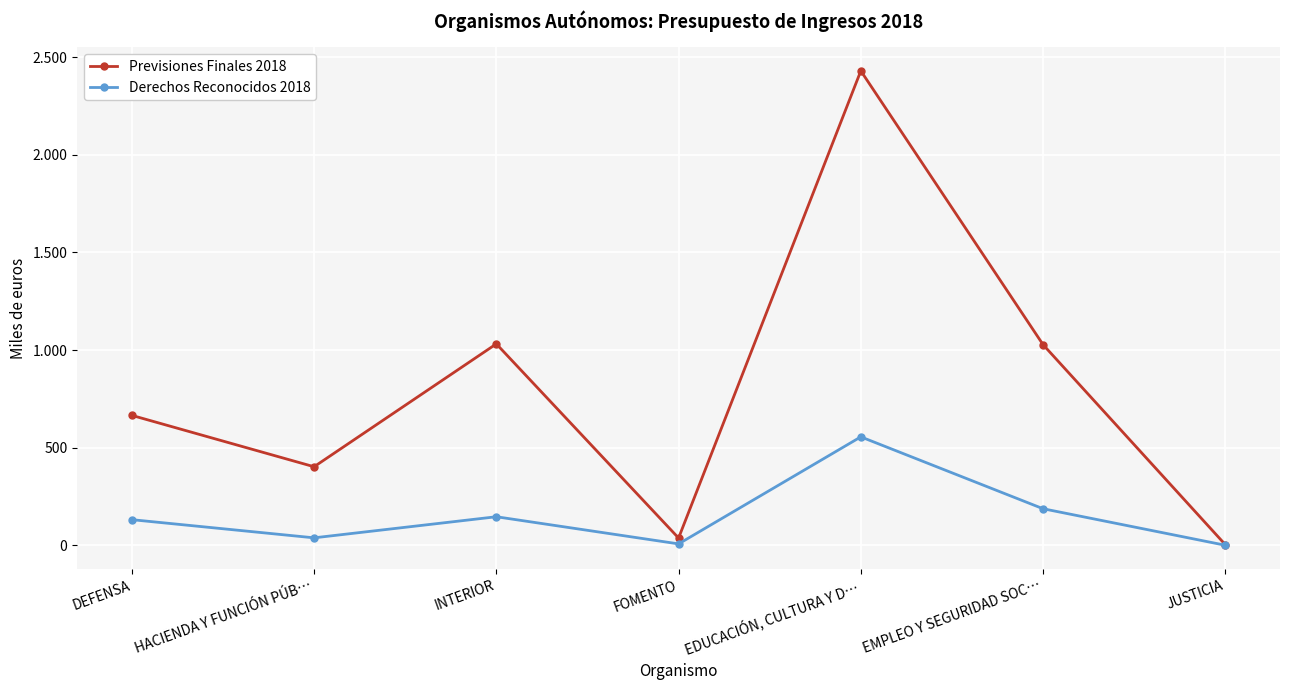

True or false: Previsiones Finales 2018 and Derechos Reconocidos 2018 cross at least once.

False